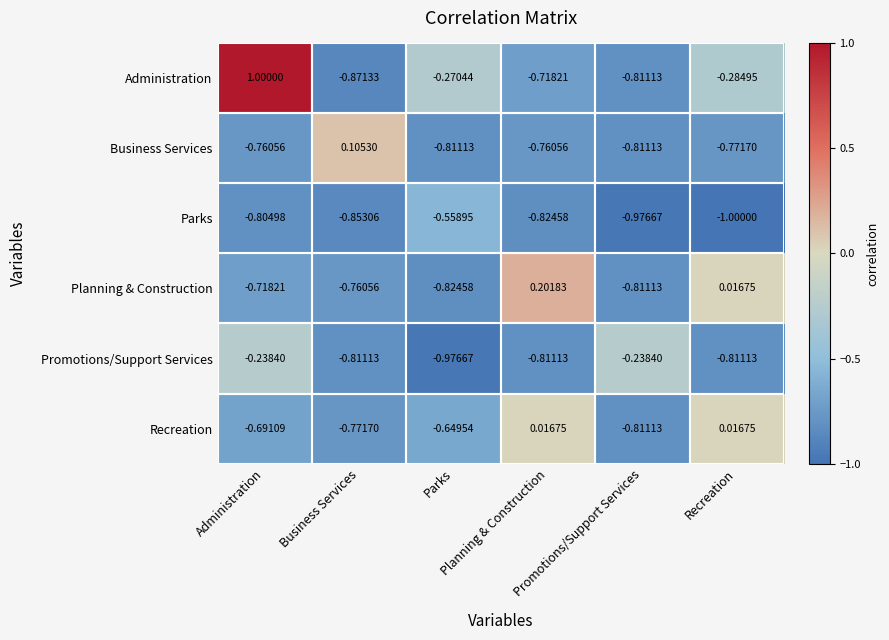

How many series are shown in this chart?

6